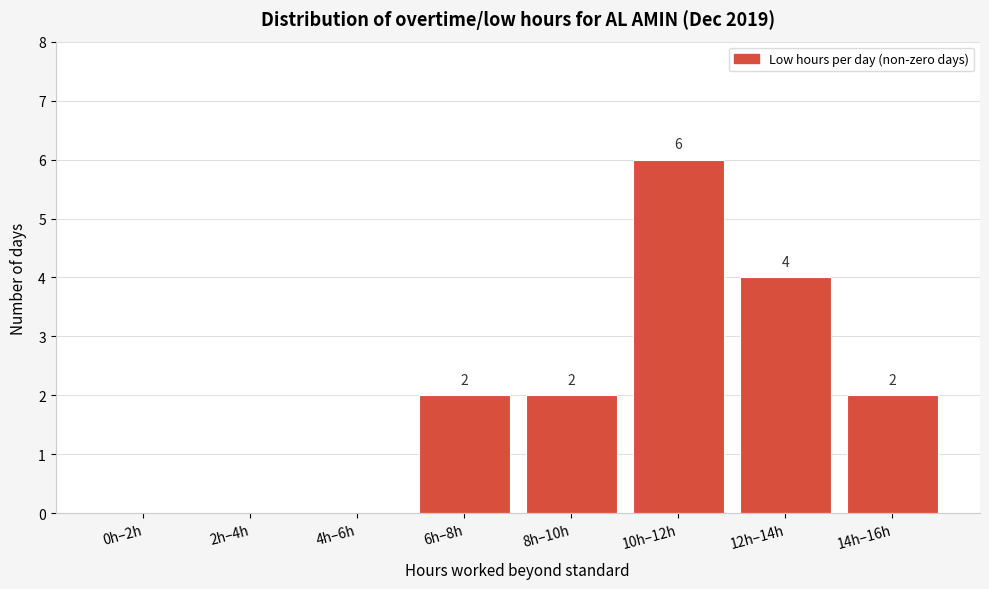

Reading left to right, what are all the values shown in this chart?

0h–2h=0	2h–4h=0	4h–6h=0	6h–8h=2	8h–10h=2	10h–12h=6	12h–14h=4	14h–16h=2